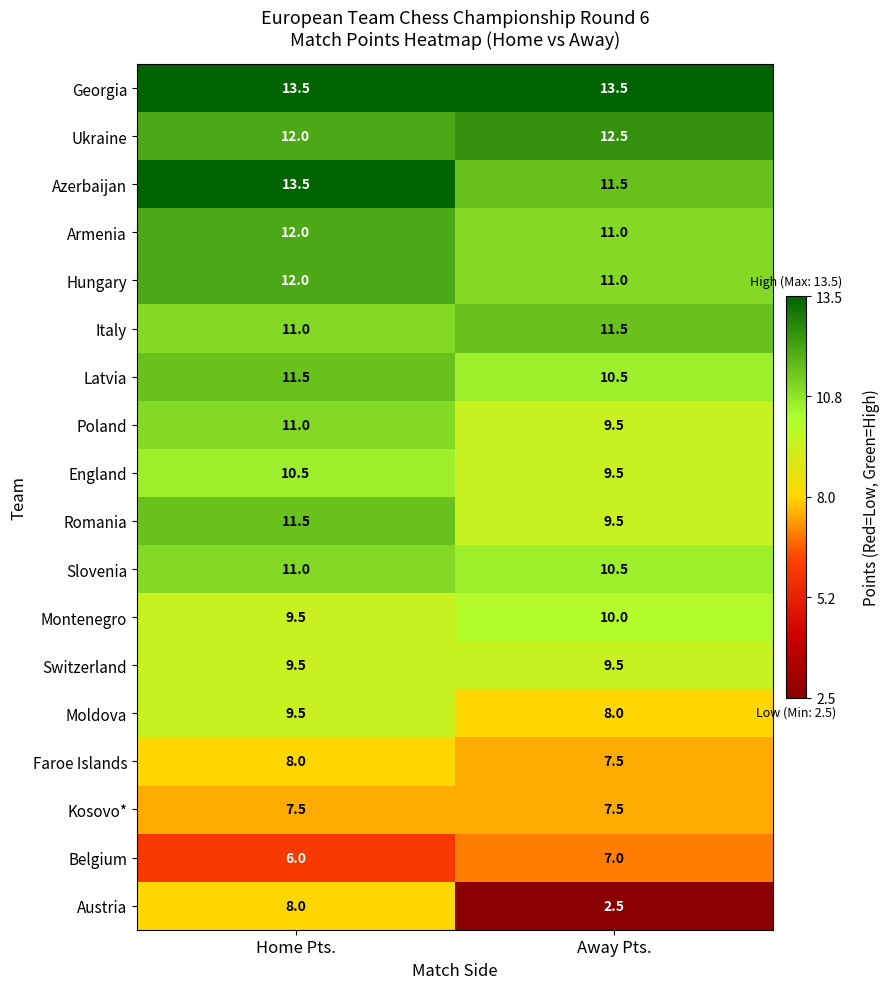

How many values in the Slovenia series are below 11?

1